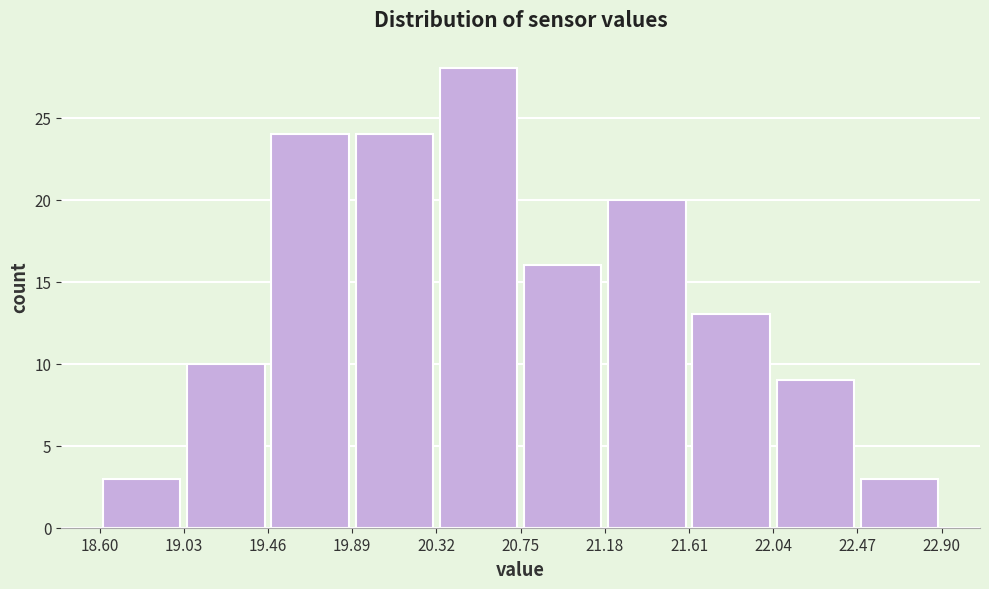

How tall is the bar that spans 22.04 to 22.47 on the x-axis? The values are not printed on the chart, so give them approximately, as read against the axis.

9